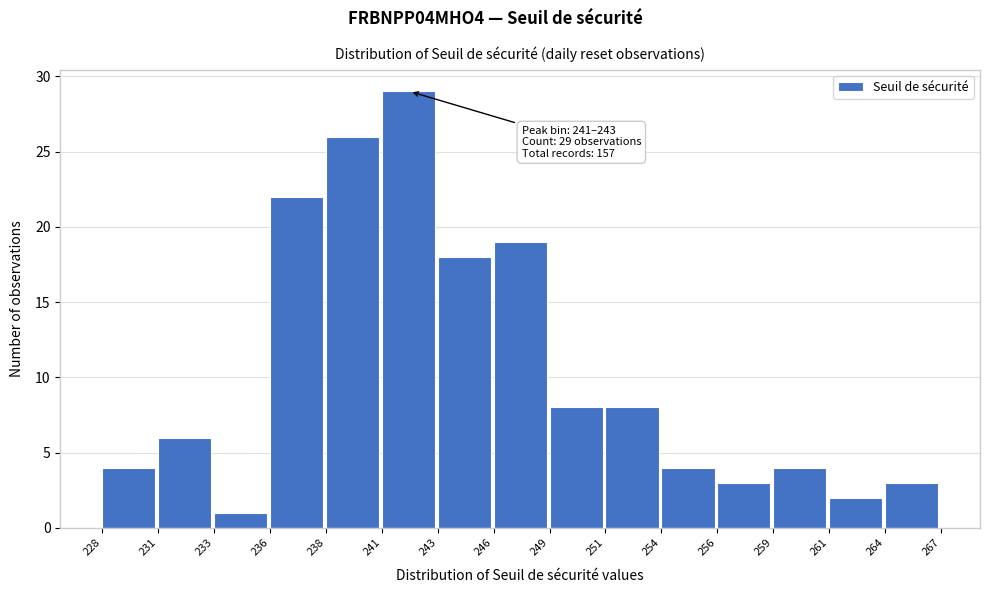

Reading left to right, what are all the values shown in this chart?

4	6	1	22	26	29	18	19	8	8	4	3	4	2	3